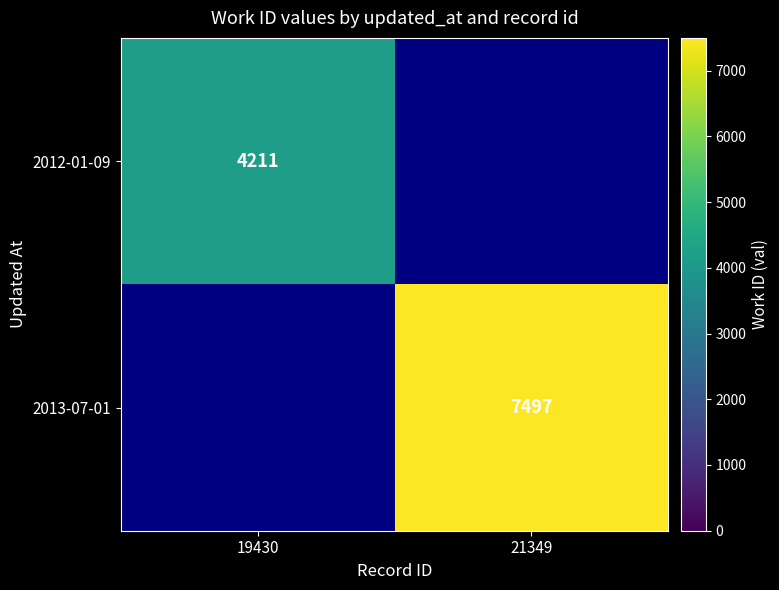

True or false: 2013-07-01 has a value of 2979.7 at 21349.

False